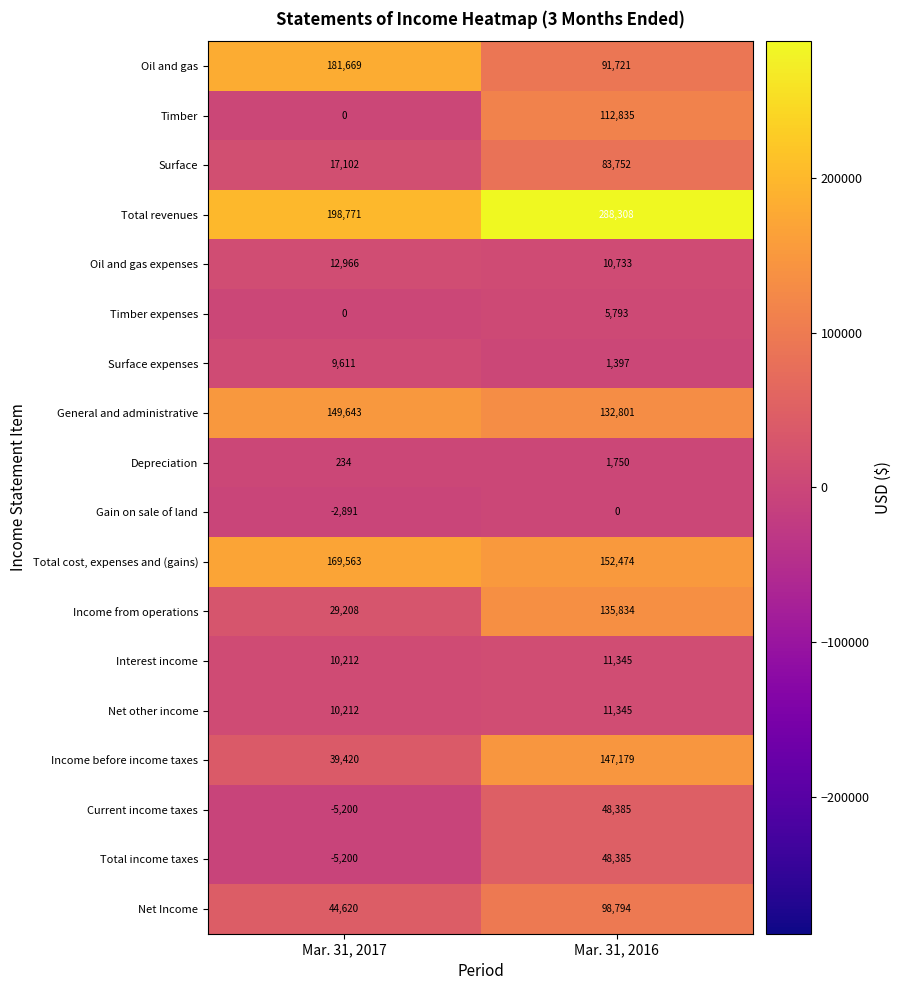

What is the total value across all series at Mar. 31, 2017?

859940